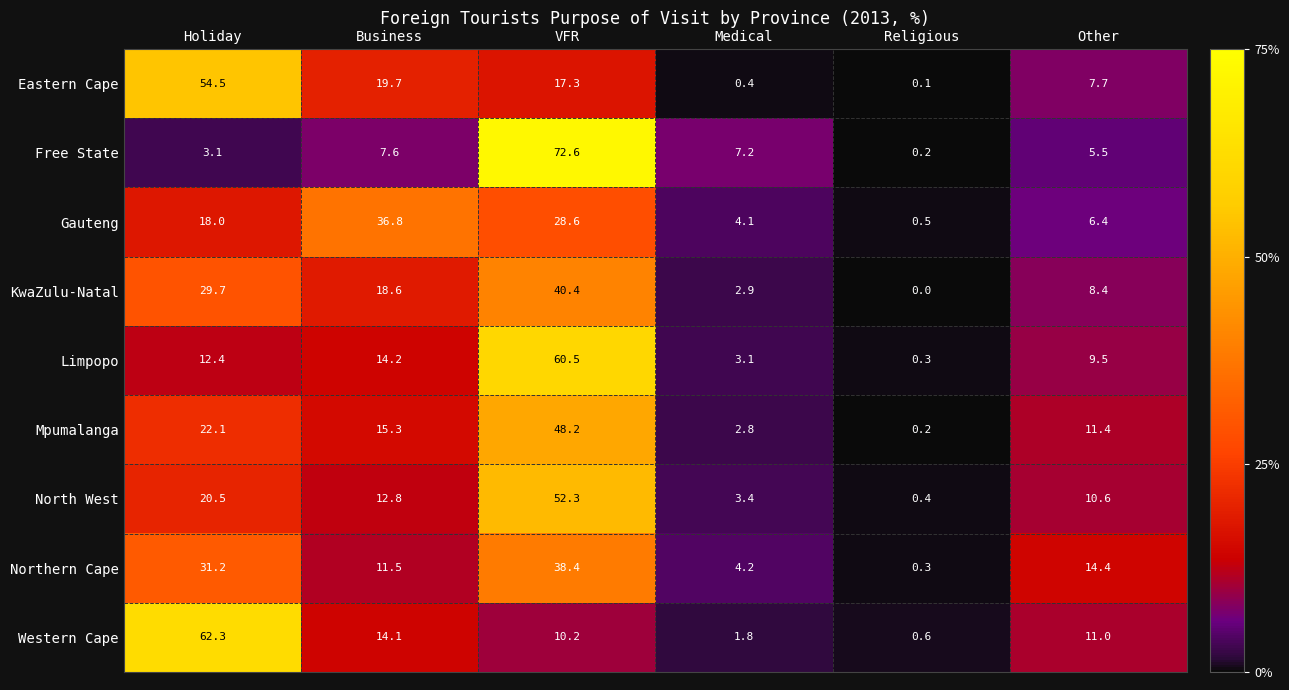

List the series in order of their peak value, lowest first.

Gauteng, Northern Cape, KwaZulu-Natal, Mpumalanga, North West, Eastern Cape, Limpopo, Western Cape, Free State